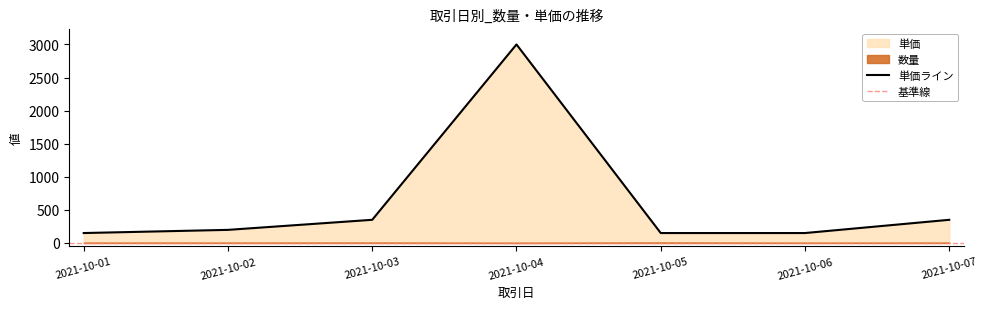

Rank the categories by value from highest to lowest.

2021-10-04, 2021-10-03, 2021-10-07, 2021-10-02, 2021-10-01, 2021-10-05, 2021-10-06